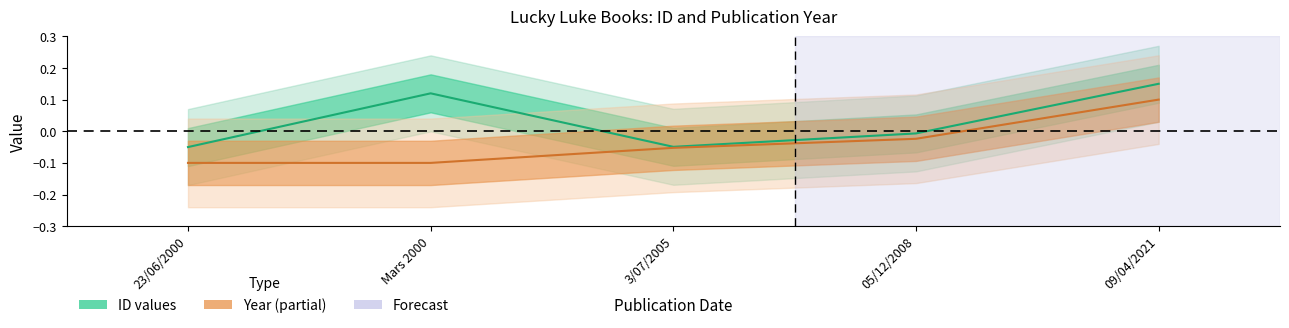

Is it true that ID values equals -0.1 at 23/06/2000?

True